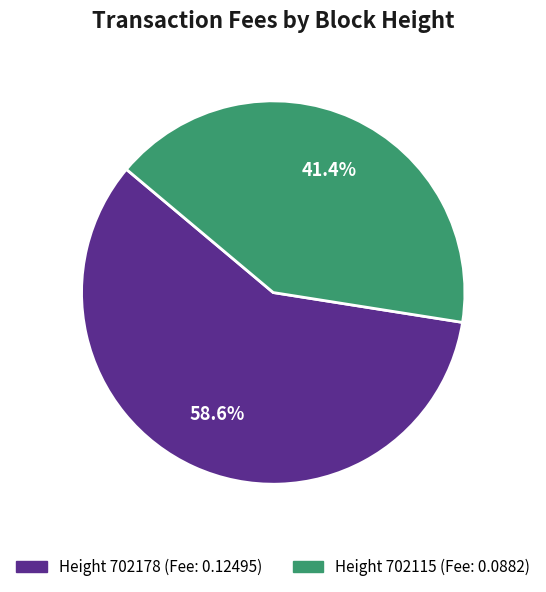

To the nearest percent, what is the average slice percentage?

50%